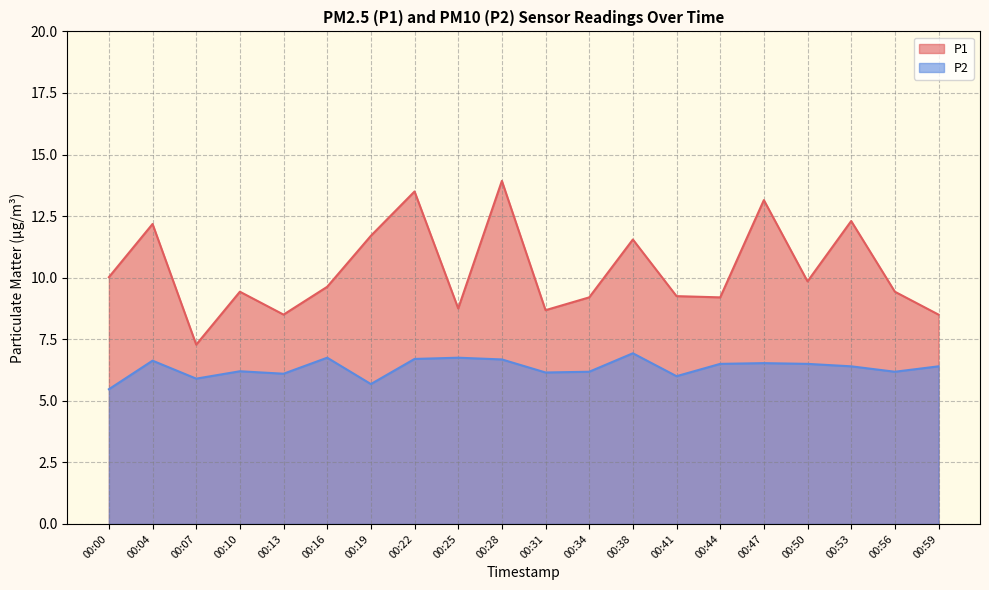

Which series has the largest total across all categories?

P1